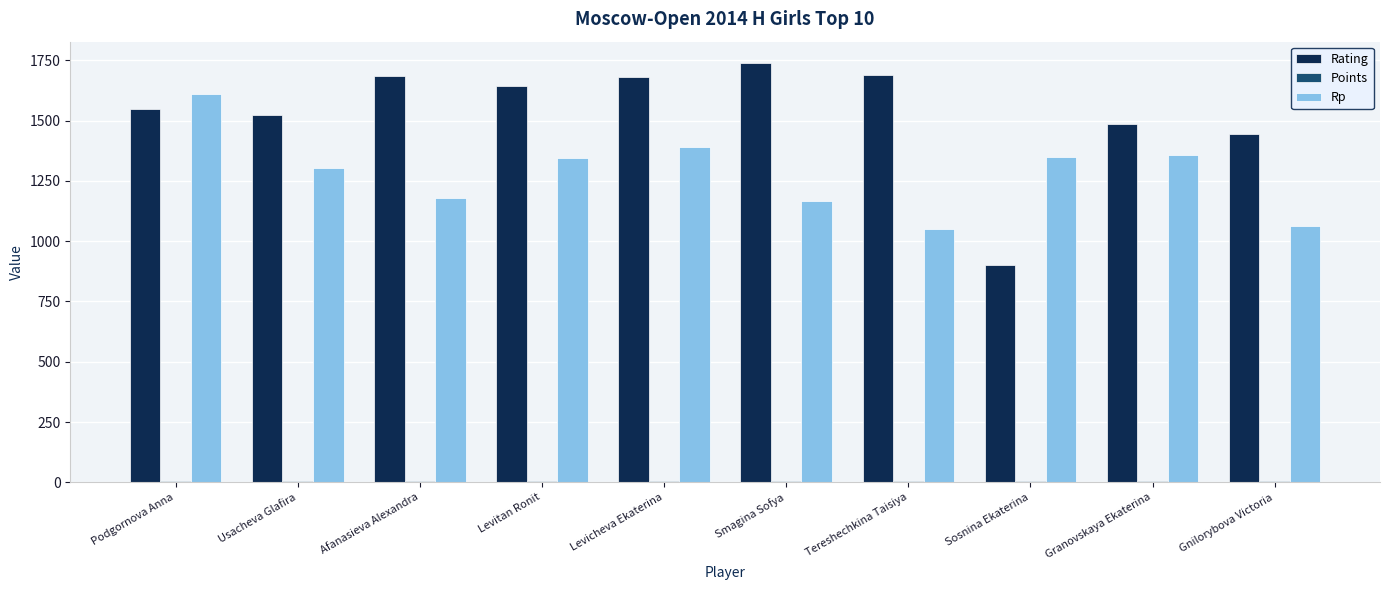

What is the difference between the highest and lowest values at Tereshechkina Taisiya?

1680.5